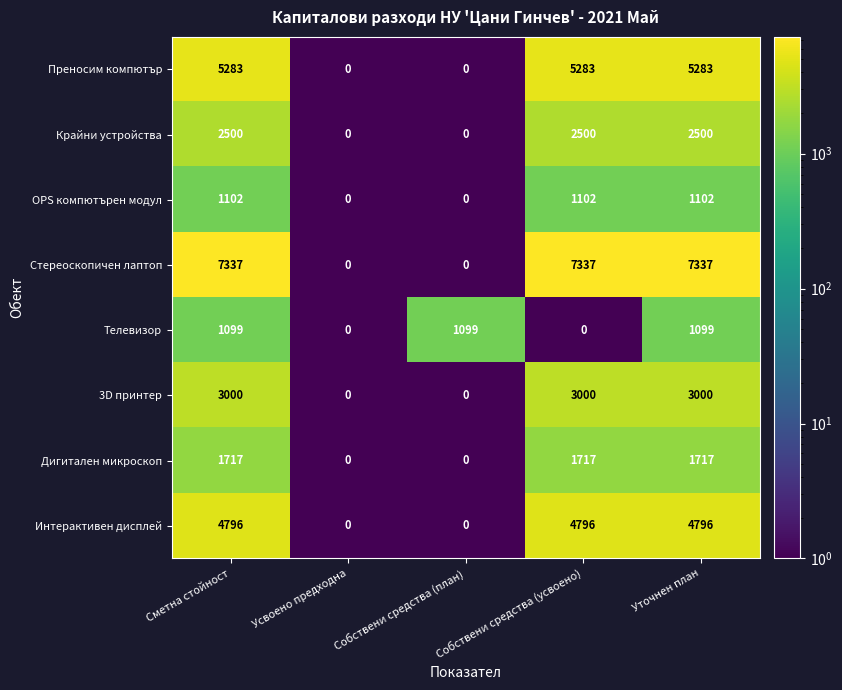

What is the difference between the 3D принтер values at Уточнен план and Усвоено предходна?

3000